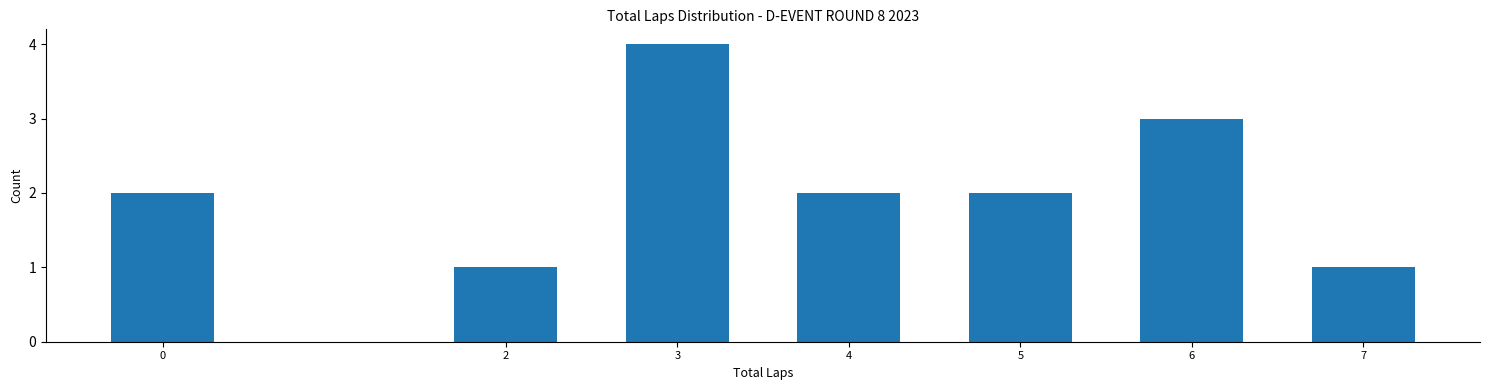

Reading left to right, extract all data points from this chart.

2	1	4	2	2	3	1